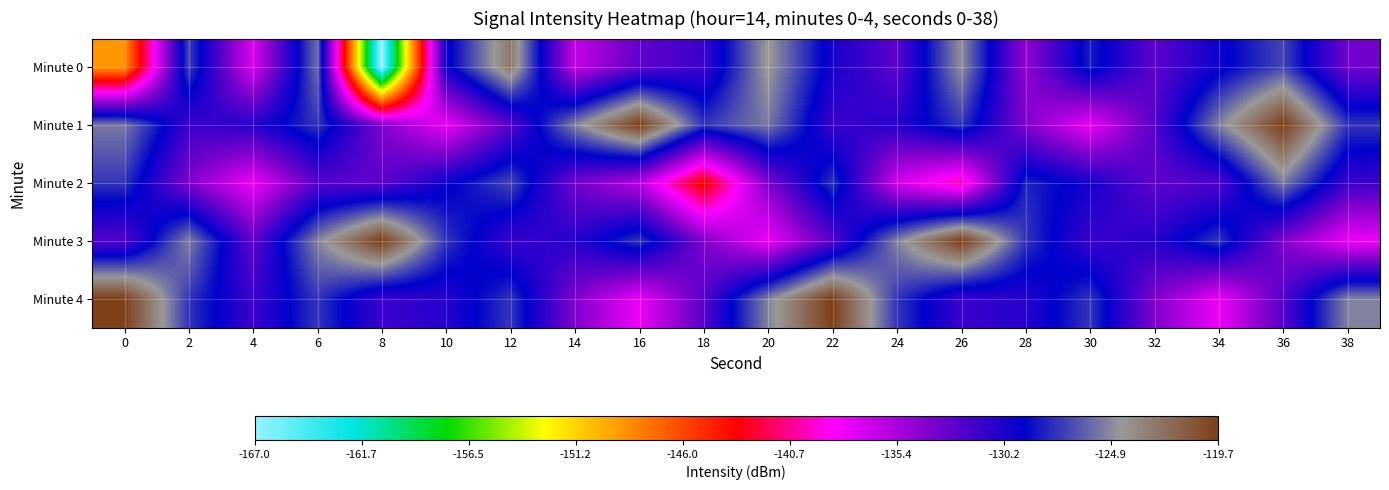

Which label corresponds to the largest value in the chart?

16